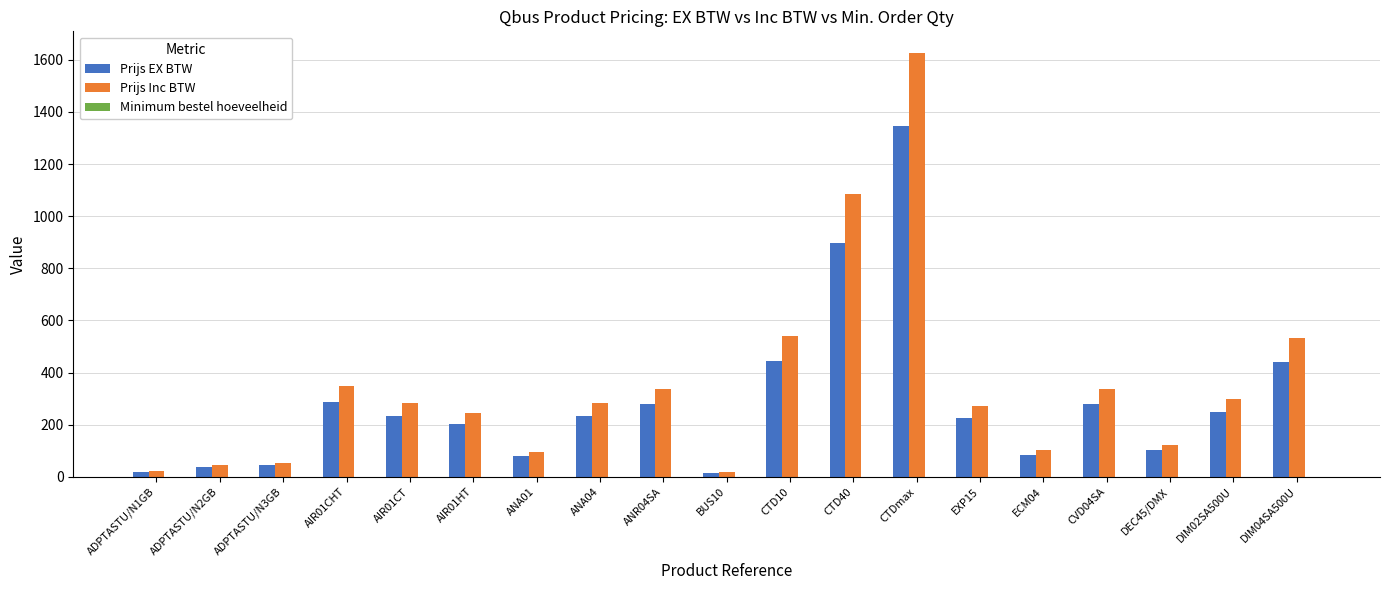

What is the sum of all Prijs Inc BTW values?

6649.4